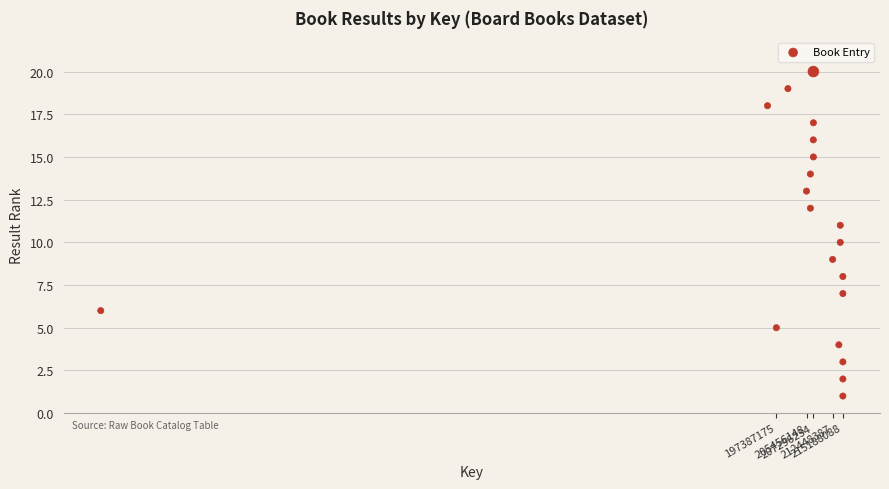

What is the range of Y values (max minus min)?

19